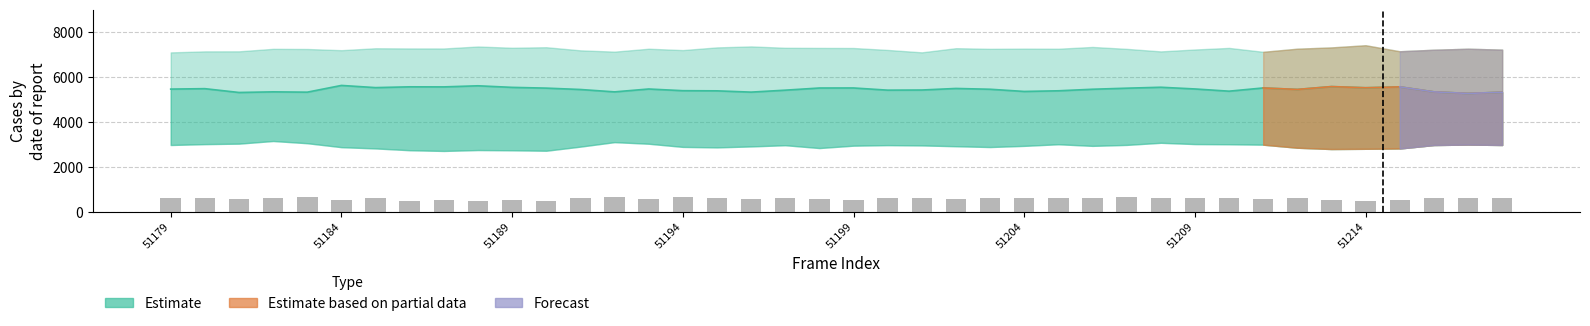

True or false: the data shows 623 at 37.

True